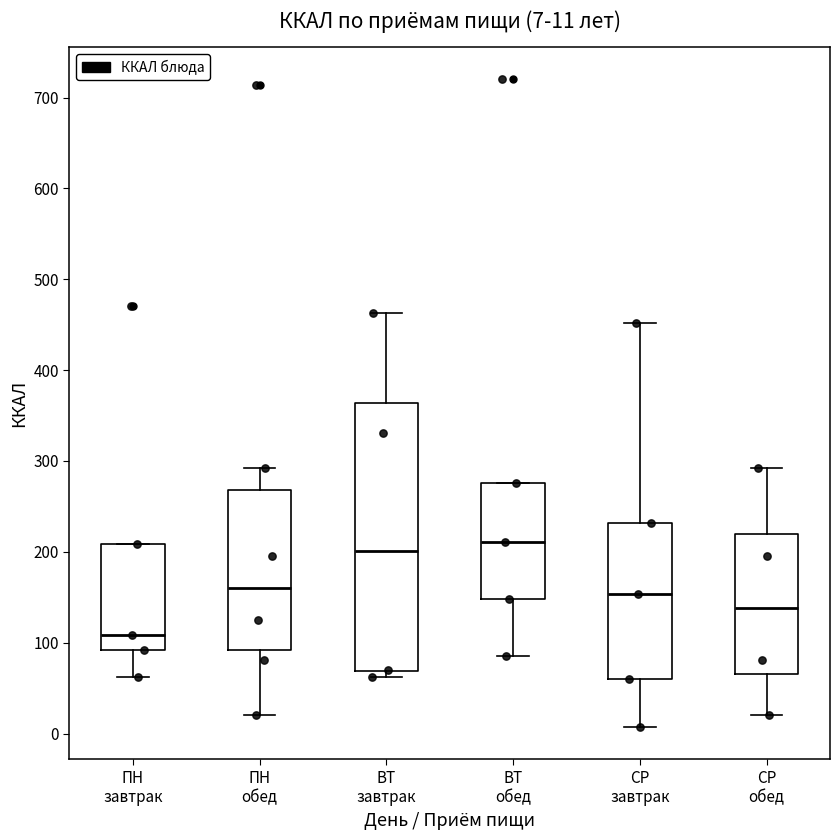

Which box is the tallest, from its lower edge to its upper edge?

ВТ завтрак